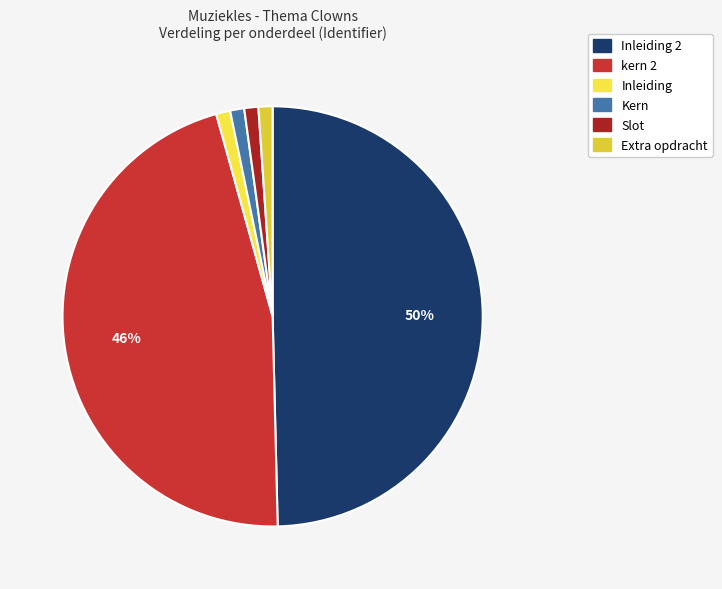

How many segments does this pie chart have?

6